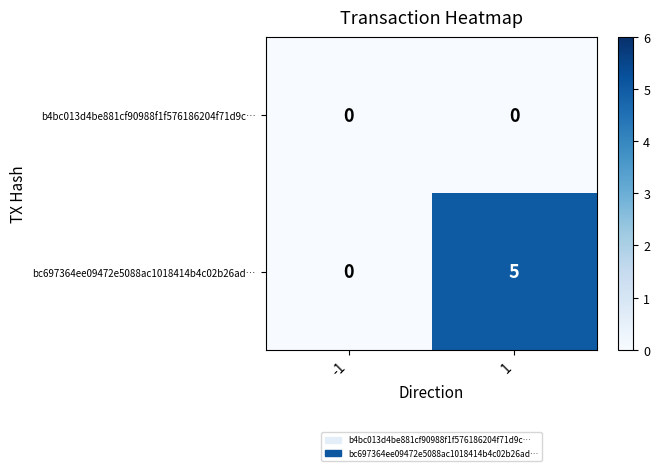

Reading left to right, what are all the values shown in this chart?

b4bc013d4be881cf90988f1f576186204f71d9c…: -1=0	1=0
bc697364ee09472e5088ac1018414b4c02b26ad…: -1=0	1=5